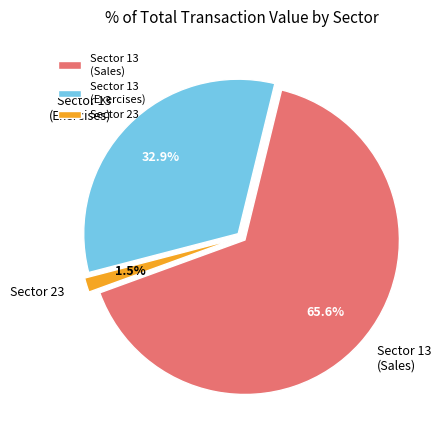

Which slice is the largest?

Sector 13 (Sales)